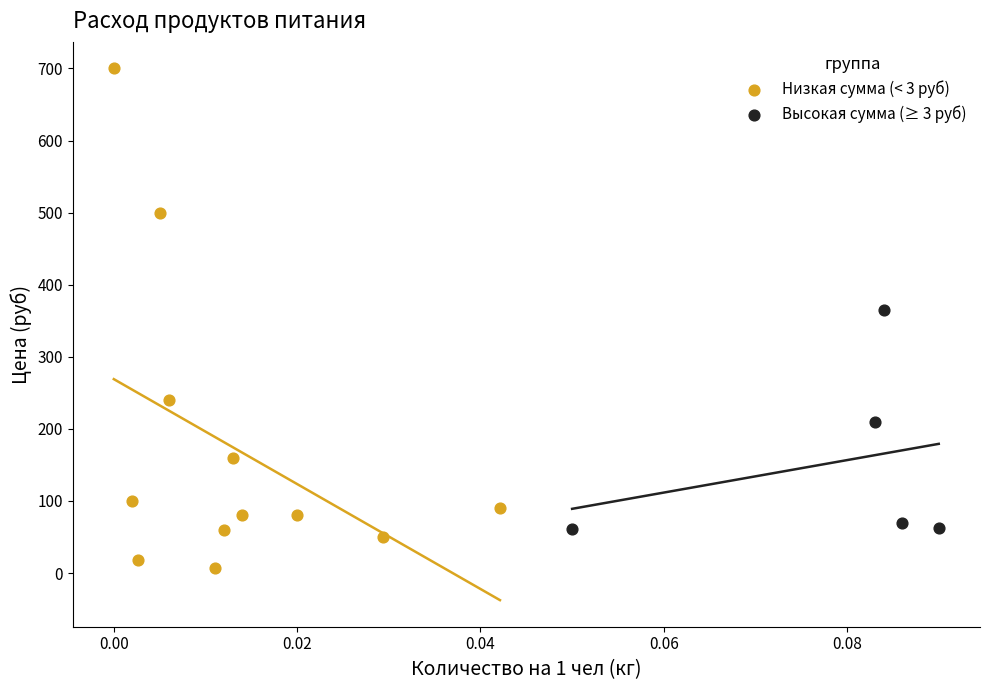

Which series reaches the maximum Y coordinate?

Низкая сумма (< 3 руб)